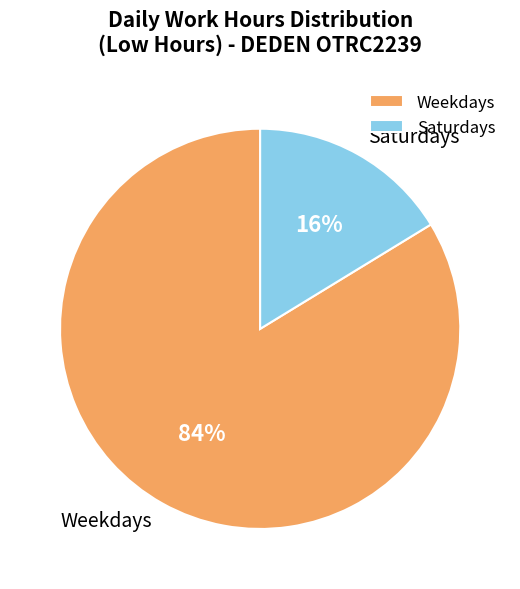

How many slices are in this pie chart?

2